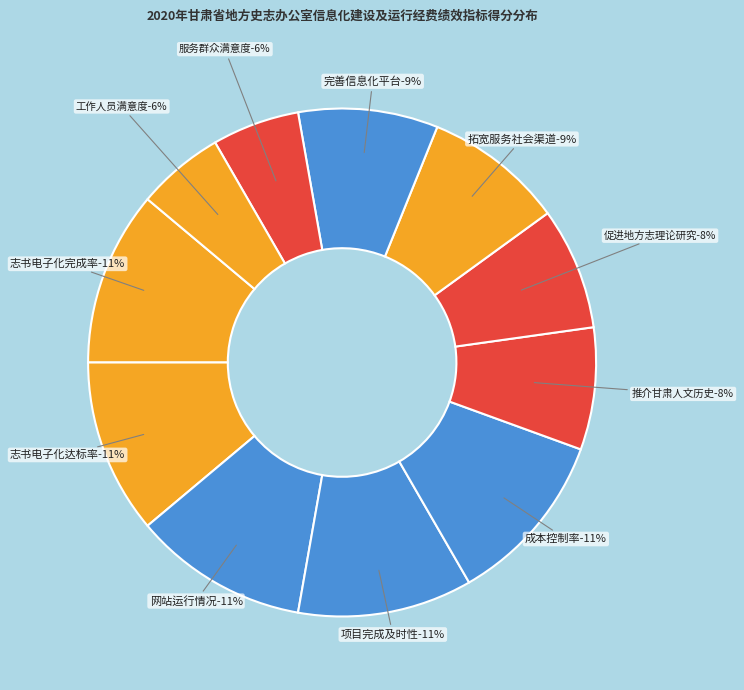

To the nearest percent, what is the average slice percentage?

9%